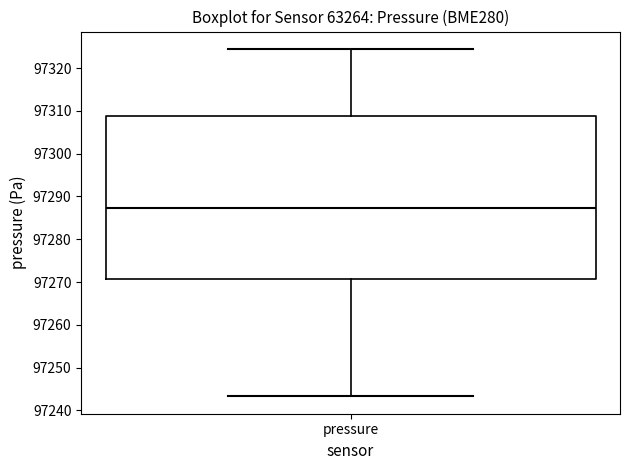

Where is the lower edge of the box for pressure on the y-axis? The values are not printed on the chart, so give them approximately, as read against the axis.

97271